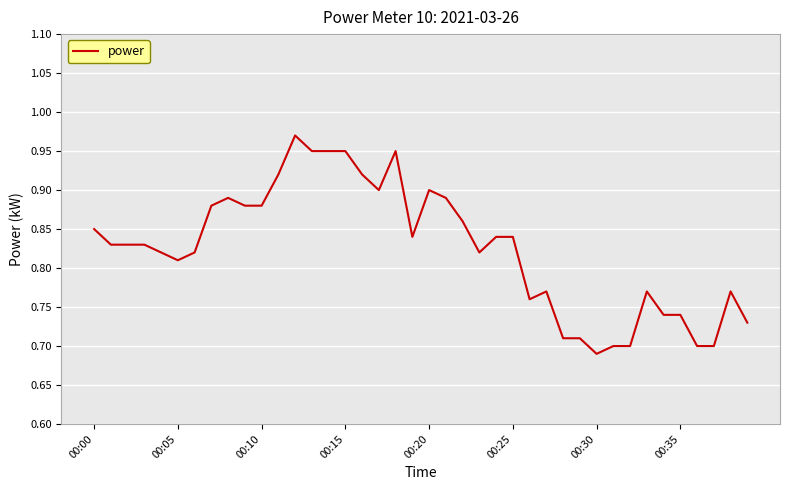

What is the difference between the maximum and minimum values?

0.3